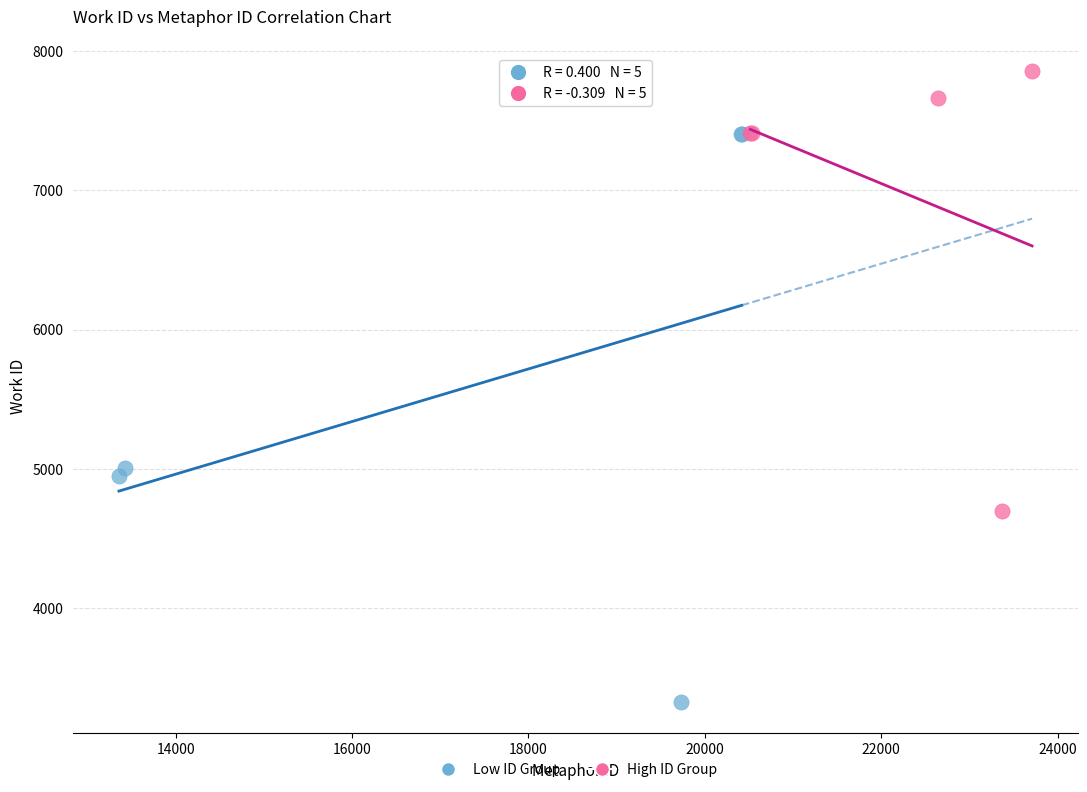

What are all the series names shown in the legend?

Low ID Group, High ID Group